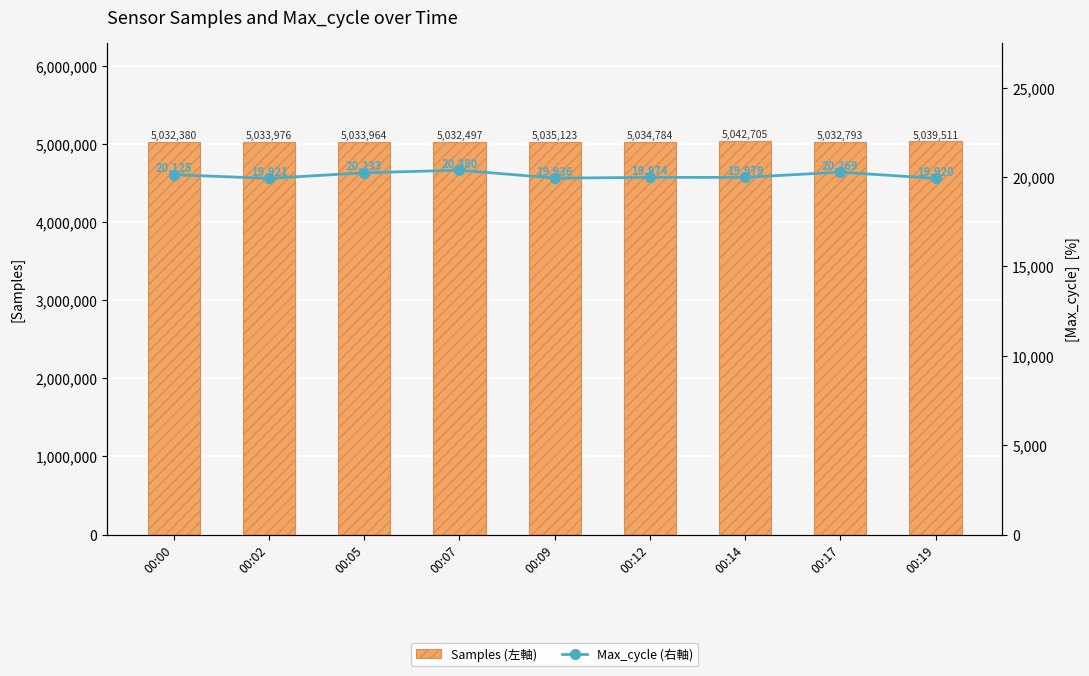

What is the approximate value of Samples (左軸) at 00:02?

5033976